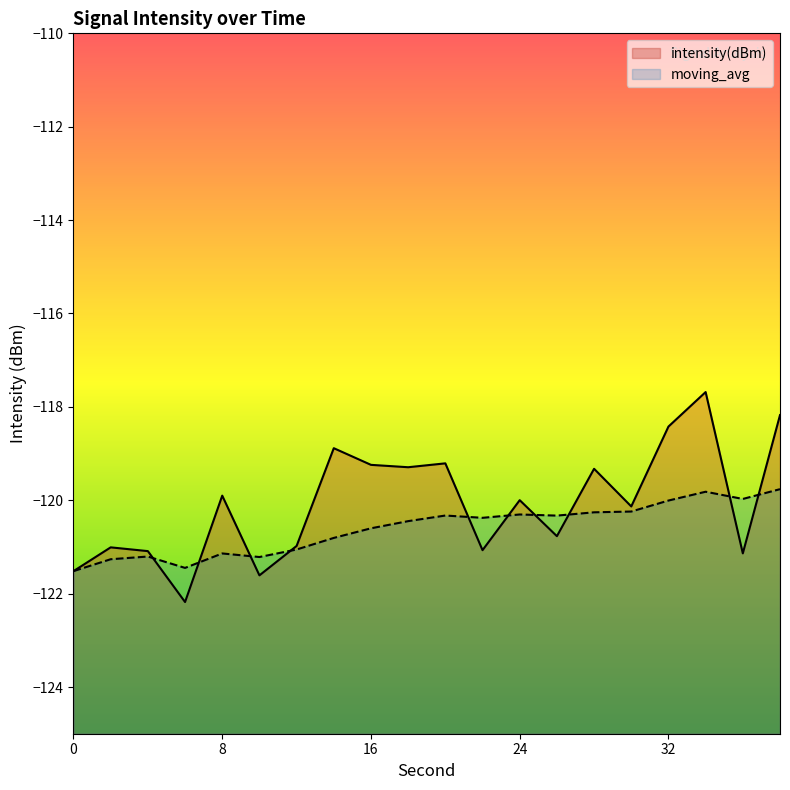

Which series ends up on top after the final intersection of moving_avg and intensity(dBm)?

intensity(dBm)